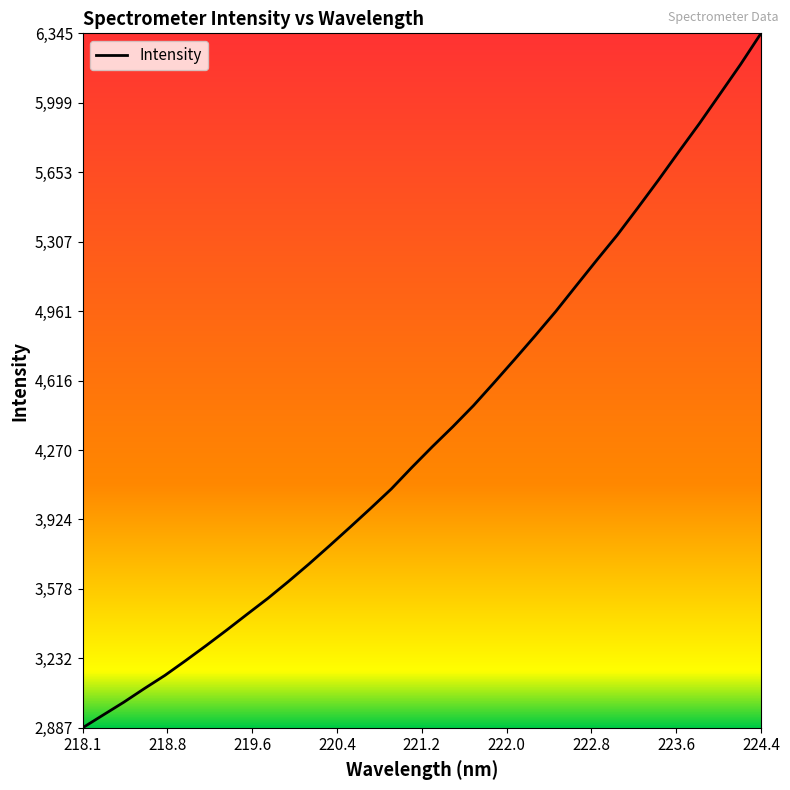

What is the difference between the maximum and minimum values?

3458.2